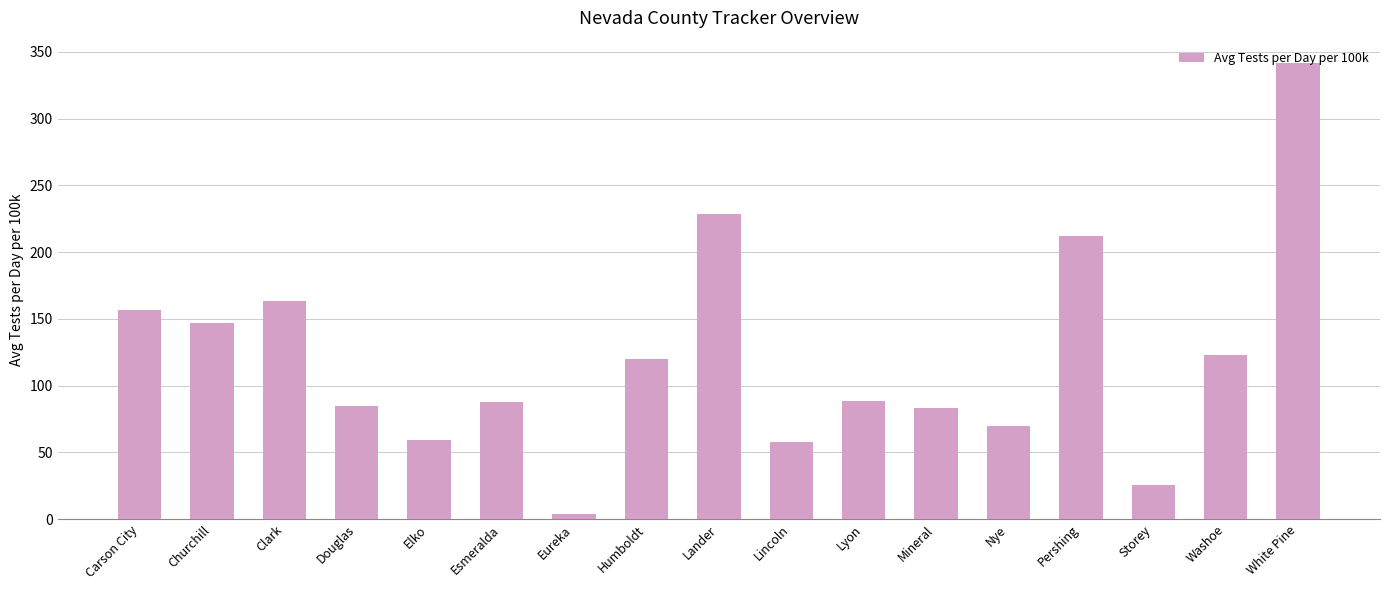

What value does the data have at Elko?

59.2